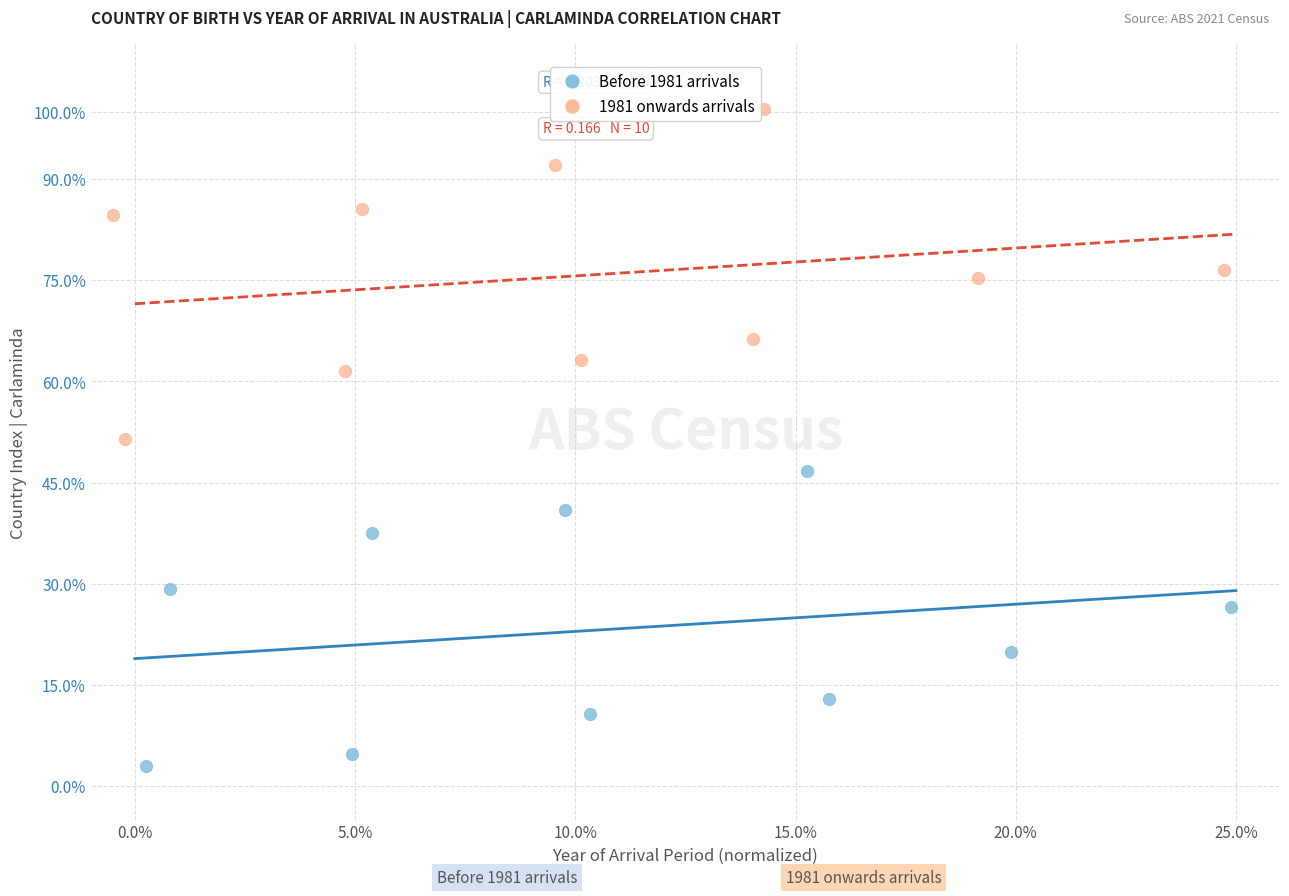

Which series contains the lowest Y value?

Before 1981 arrivals